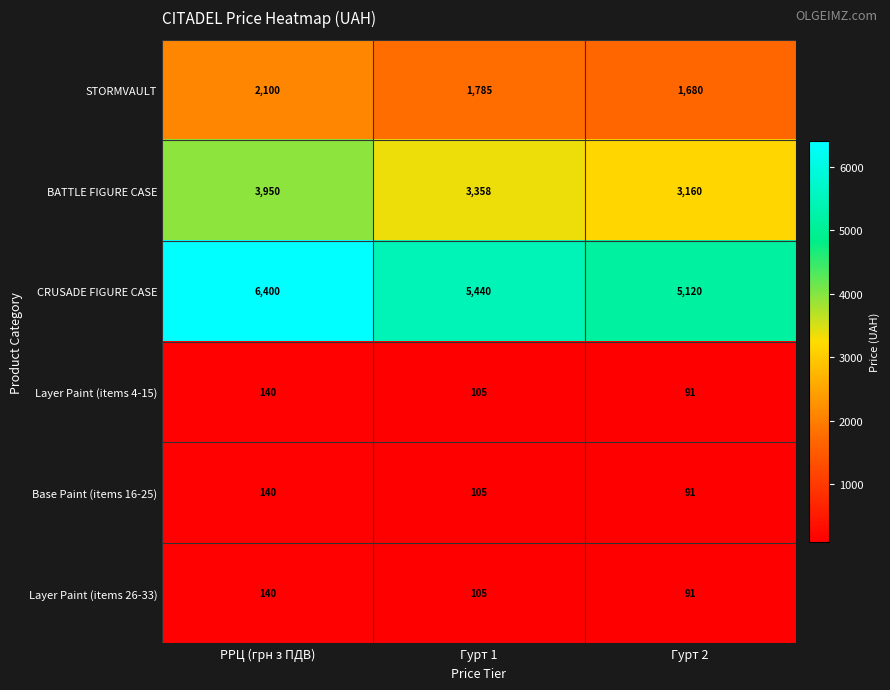

How many series are shown in this chart?

6